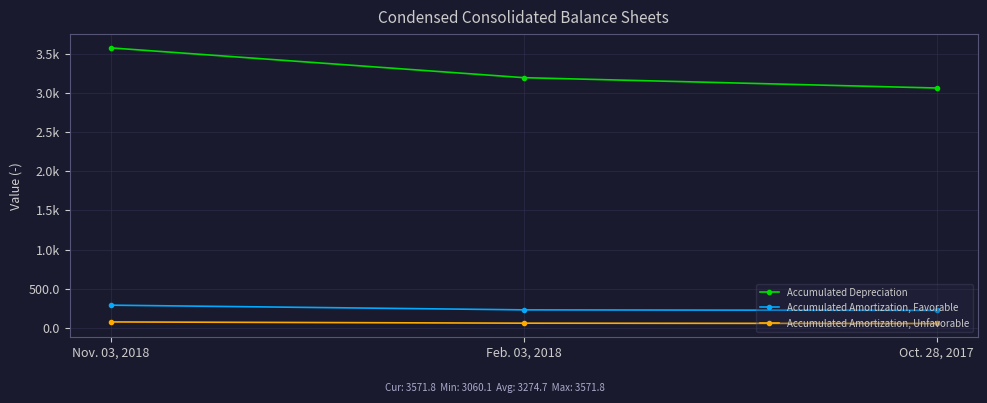

What is the label of the 1st point from the left?

Nov. 03, 2018